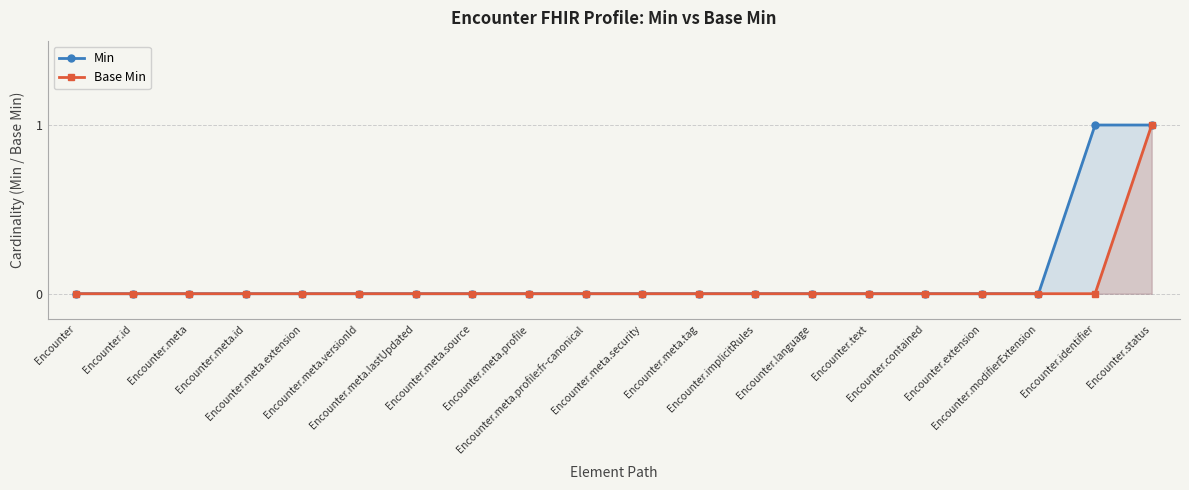

Which label corresponds to the smallest value in the chart?

Encounter